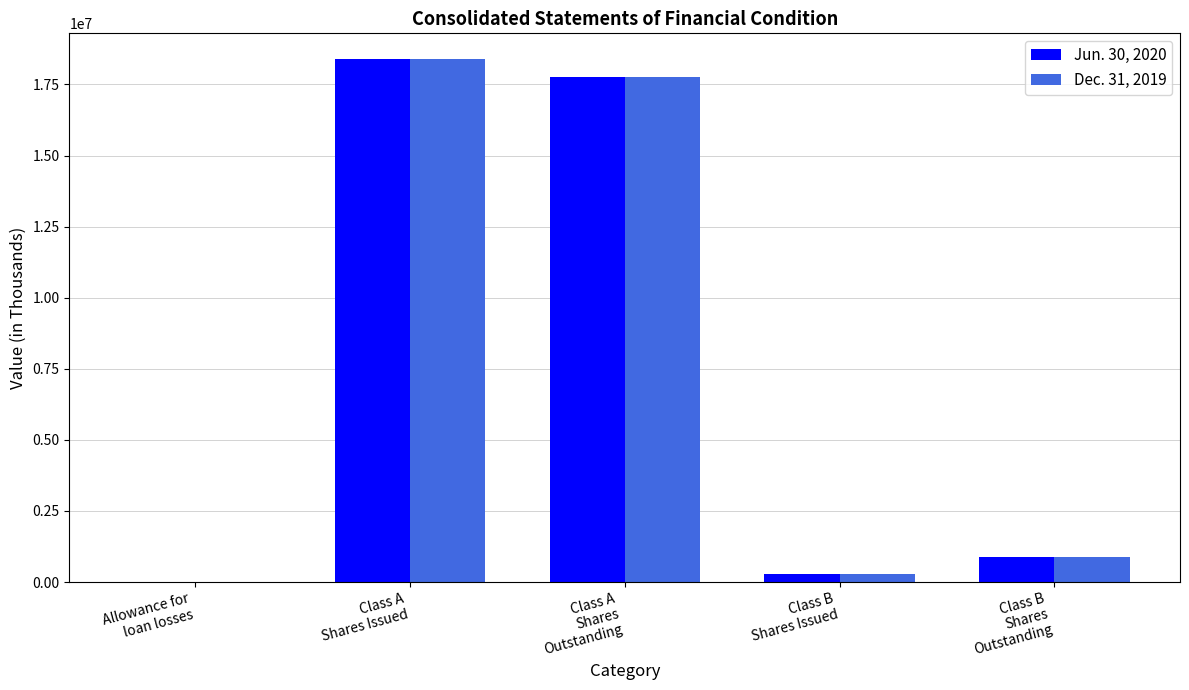

How many series are shown in this chart?

2